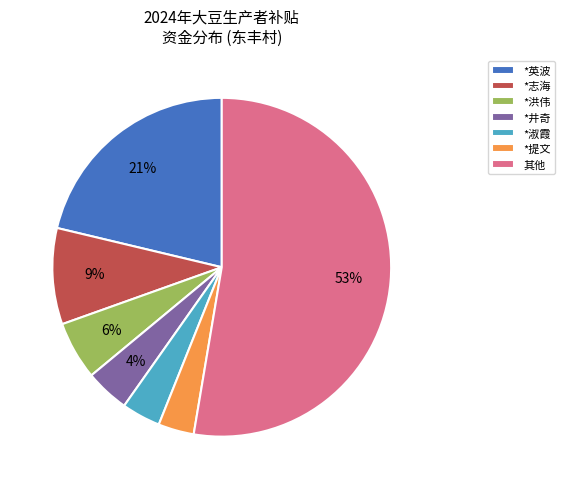

To the nearest percent, what is the difference between the *提文 and *井奇 slice percentages?

1%